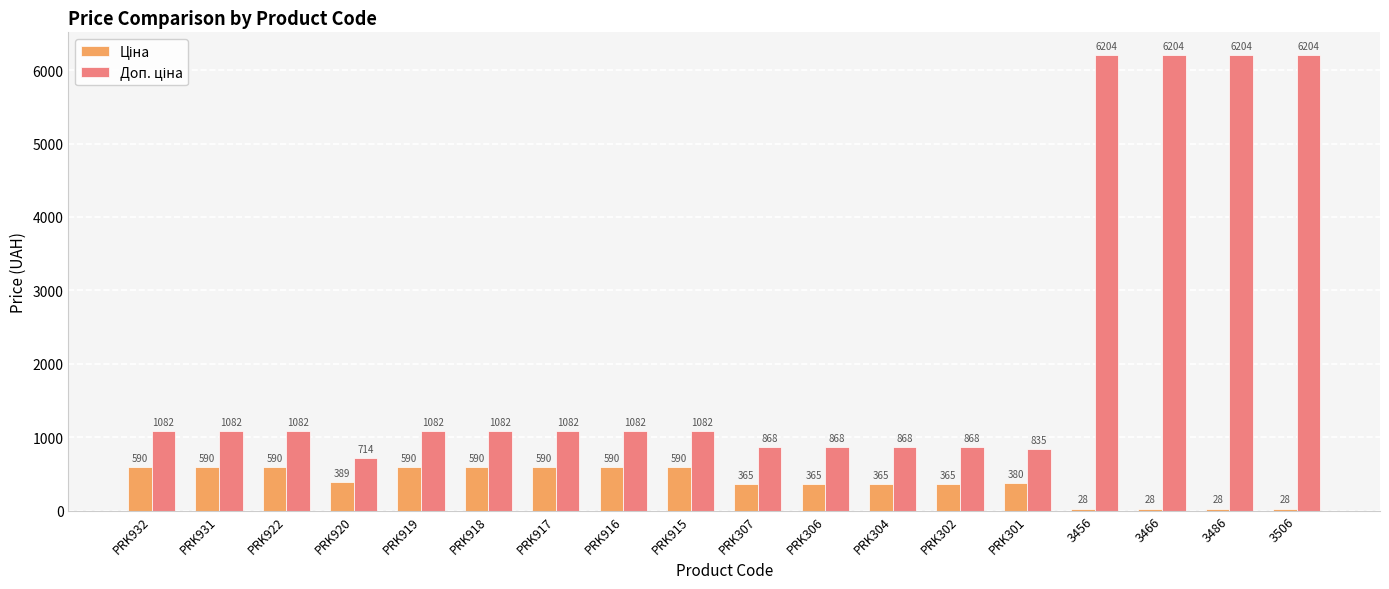

At how many categories does at least one series exceed 403?

18